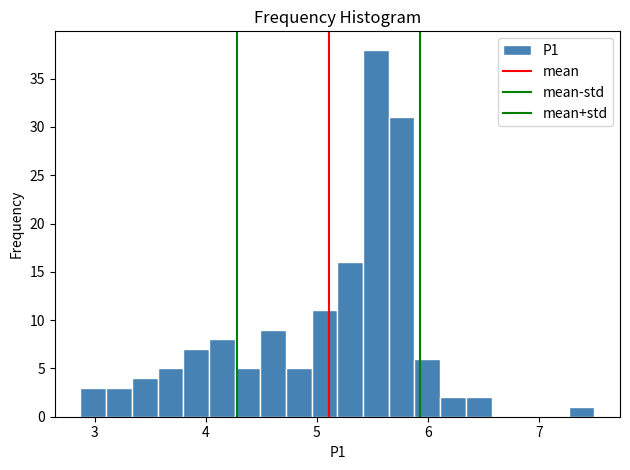

Read against the x-axis, roughly where is the centre of the tallest bar?

5.5